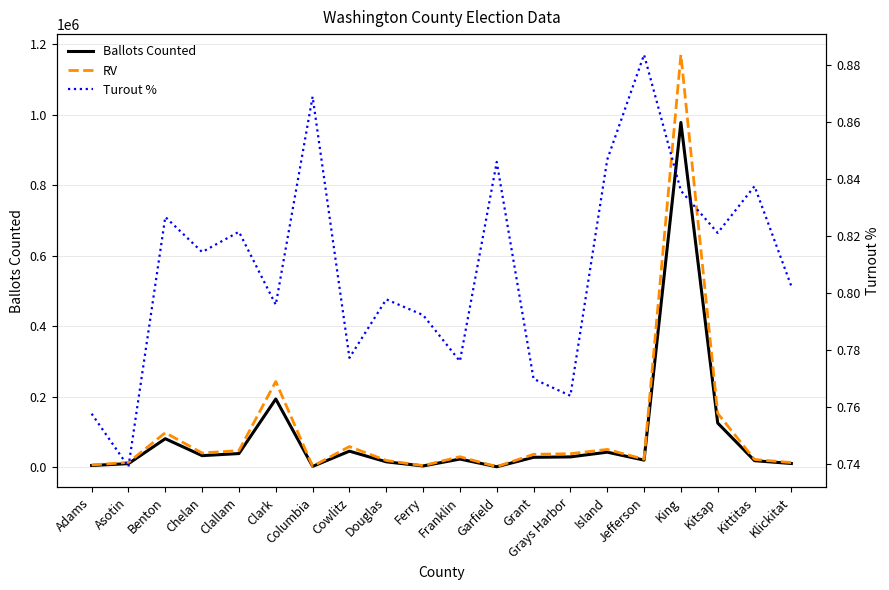

What is the difference between the highest and lowest values at Kittitas?

22067.2